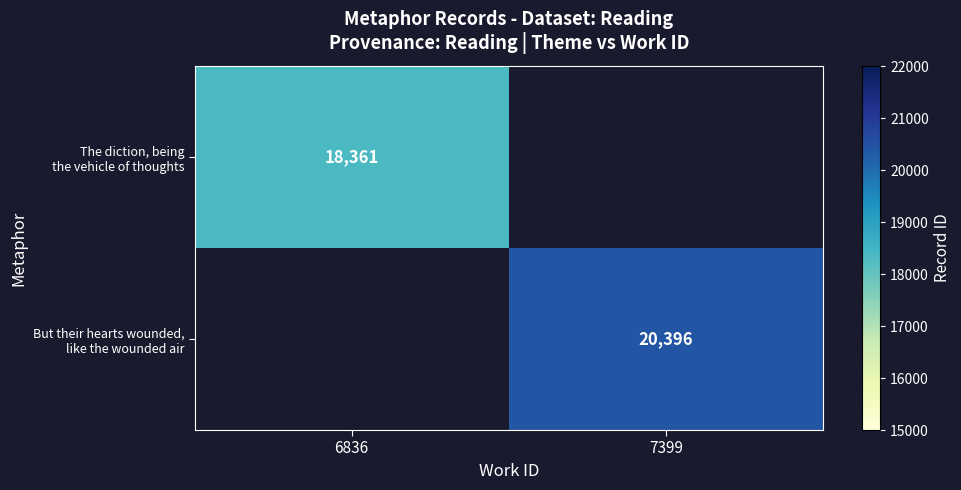

List the series in order of their overall mean, lowest first.

The diction, being the vehicle of thoughts, But their hearts wounded, like the wounded air